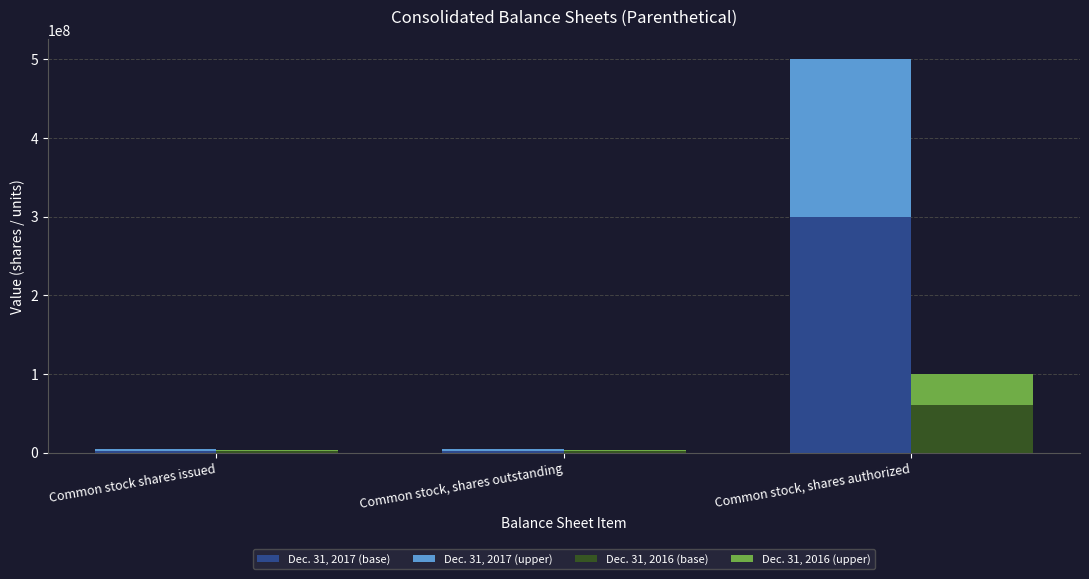

The Dec. 31, 2017 - Seg2 series shows 1740243.2 at Common stock shares issued. True or false?

True